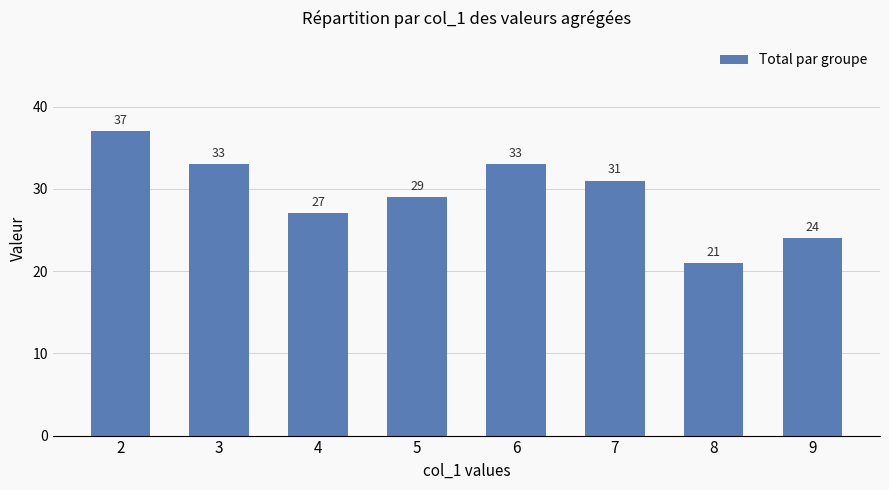

The value at 6 is 33. True or false?

True